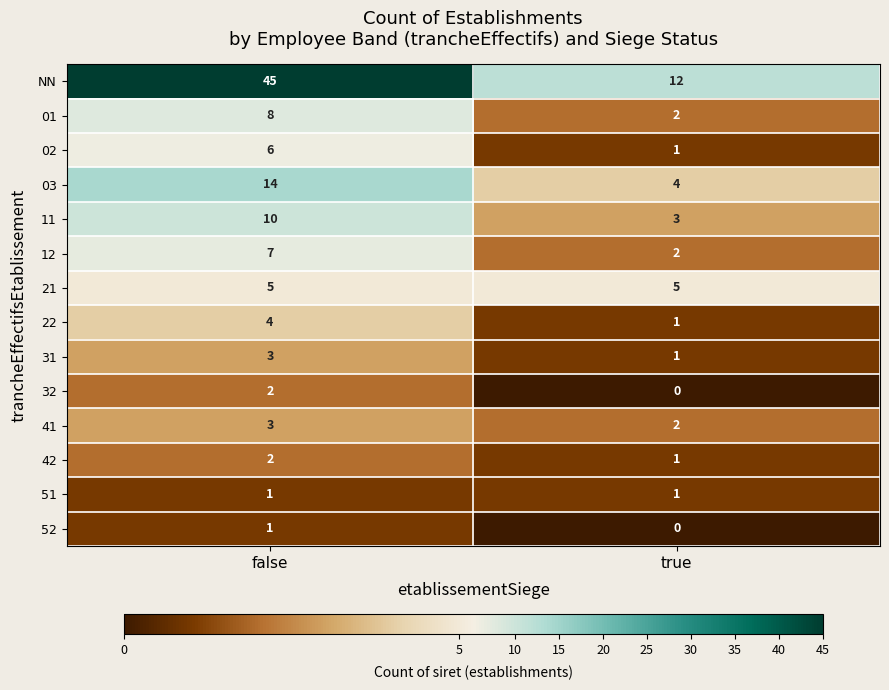

What is the spread (max minus min) of values at true?

12